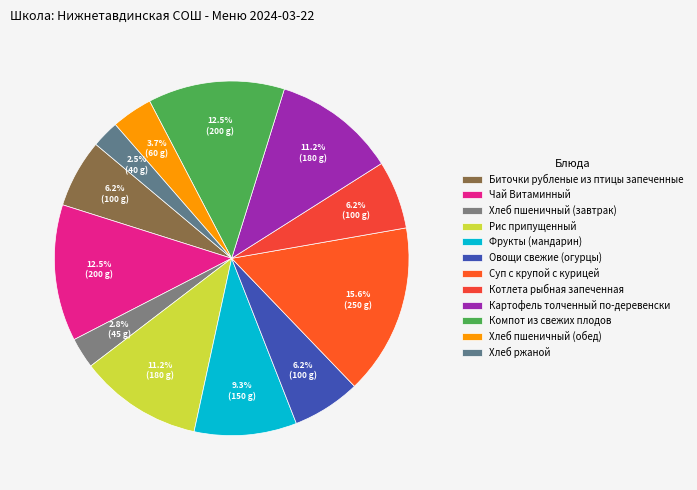

How many segments does this pie chart have?

12